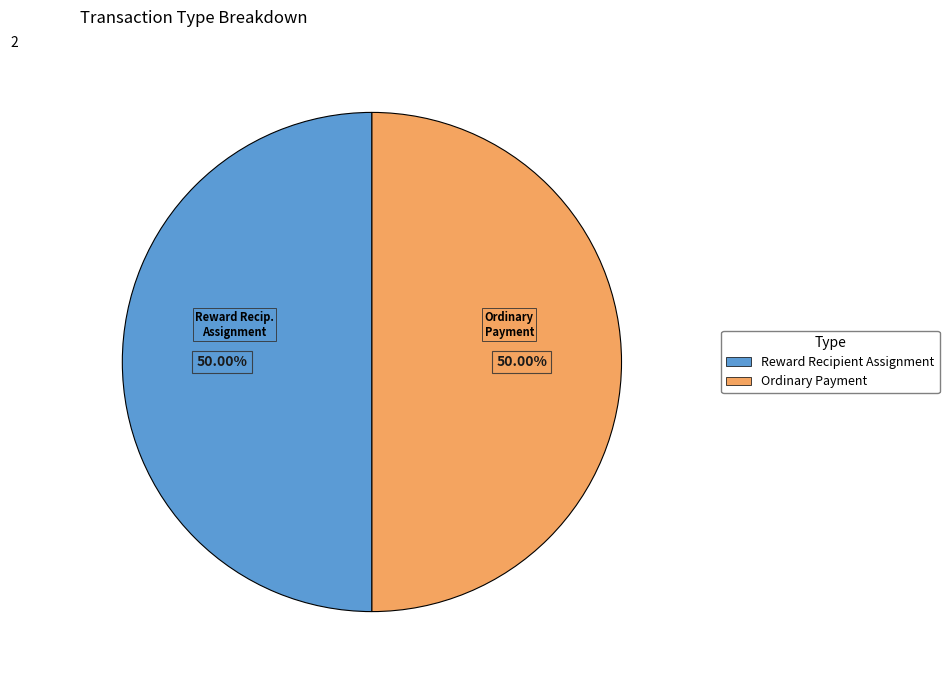

Count the number of slices in the pie.

2